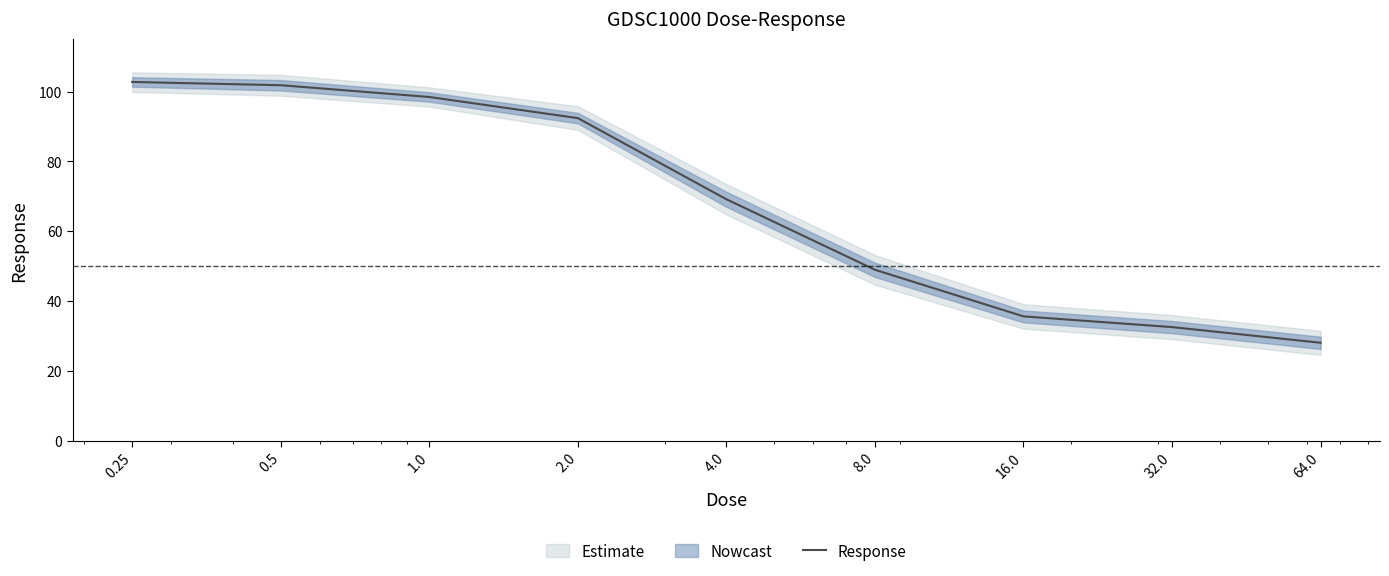

What is the sum of all values?

609.8